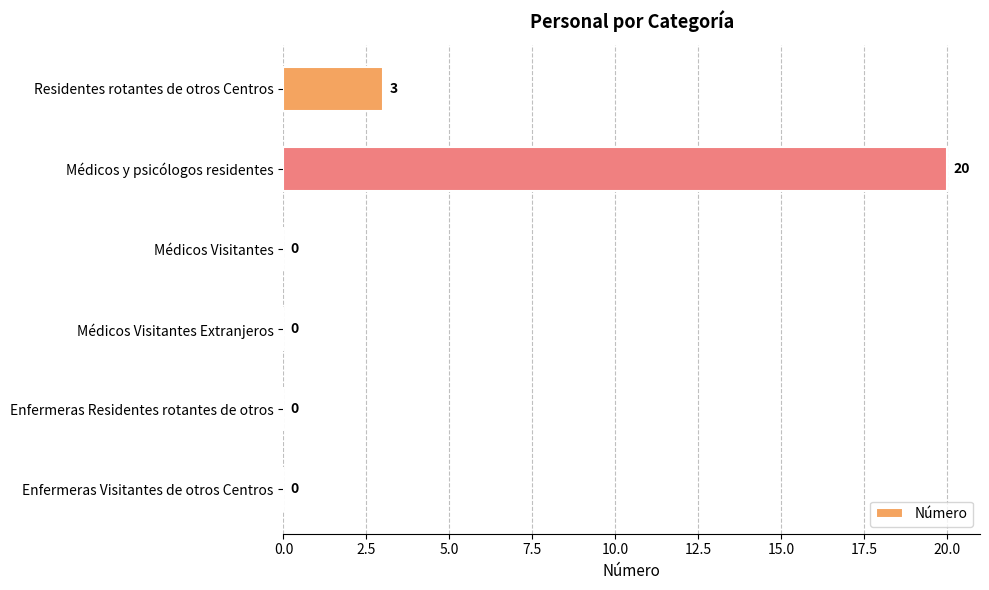

Which label corresponds to the largest value in the chart?

Médicos y psicólogos residentes